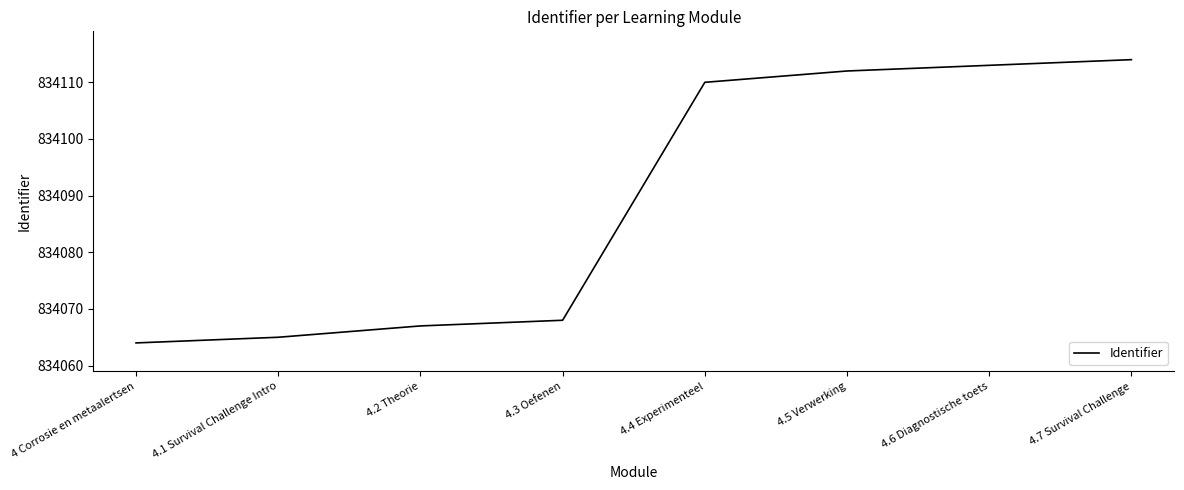

What is the difference between the values at 4.5 Verwerking and 4.3 Oefenen?

44